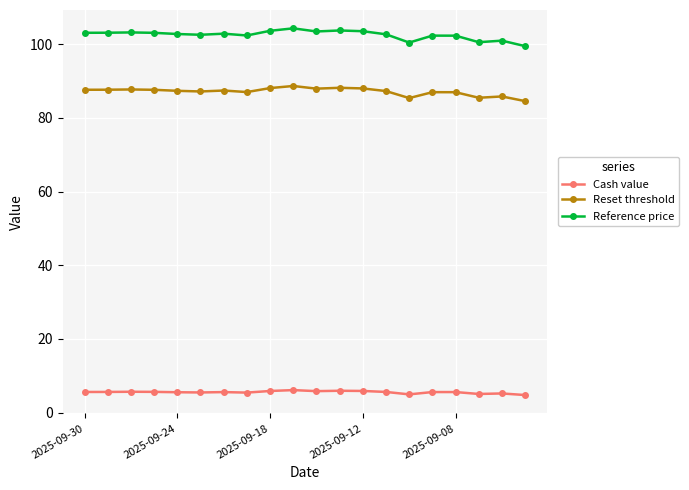

List the series in order of their peak value, lowest first.

Cash value, Reset threshold, Reference price